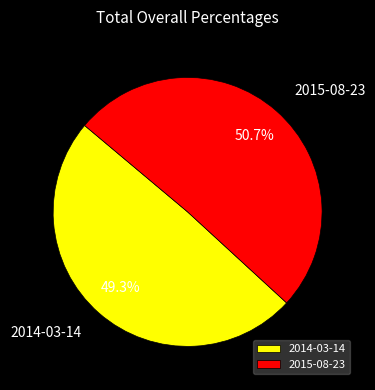

To the nearest percent, what is the combined percentage of 2014-03-14 and 2015-08-23?

100%